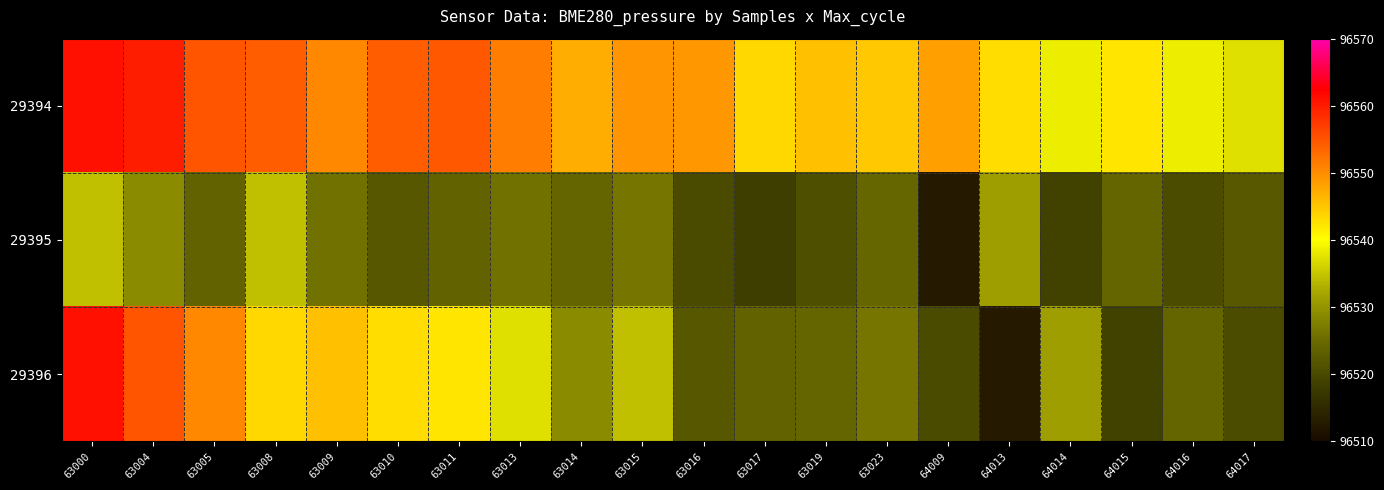

How many categories are shown in the chart?

20